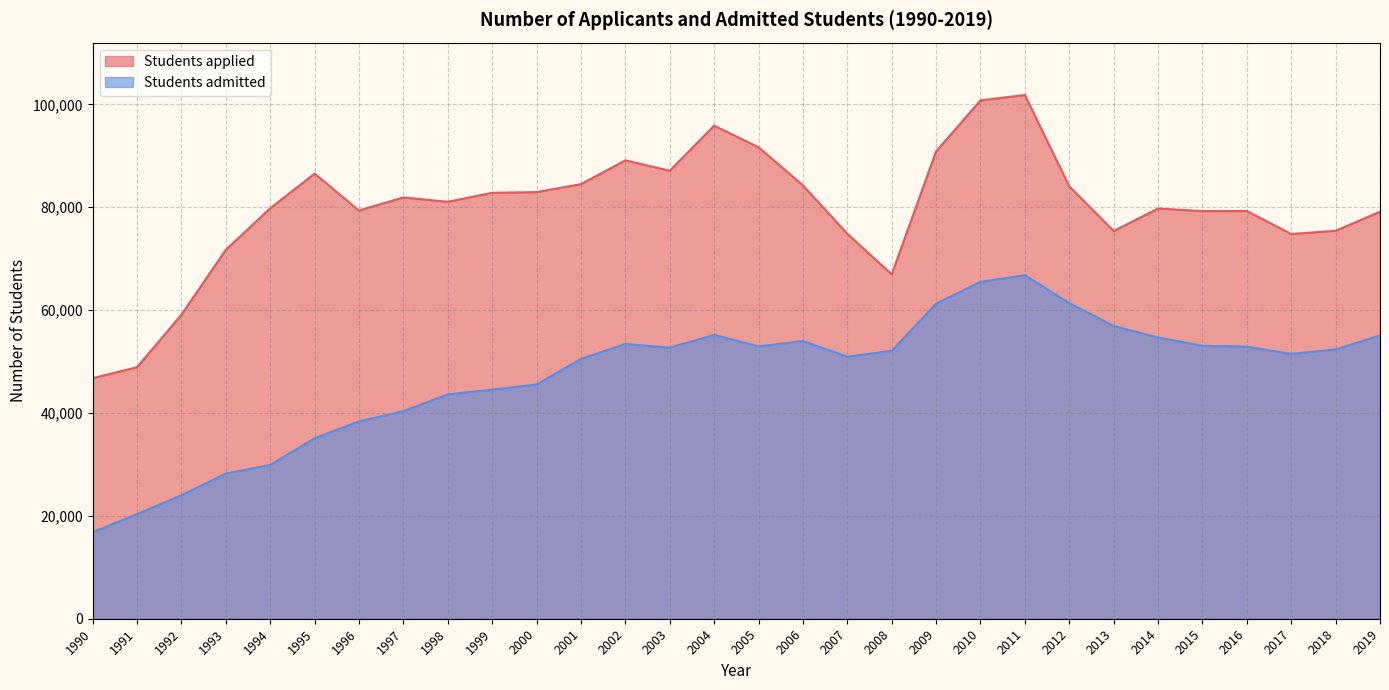

Rank the series by their average value, from lowest to highest.

Students admitted, Students applied